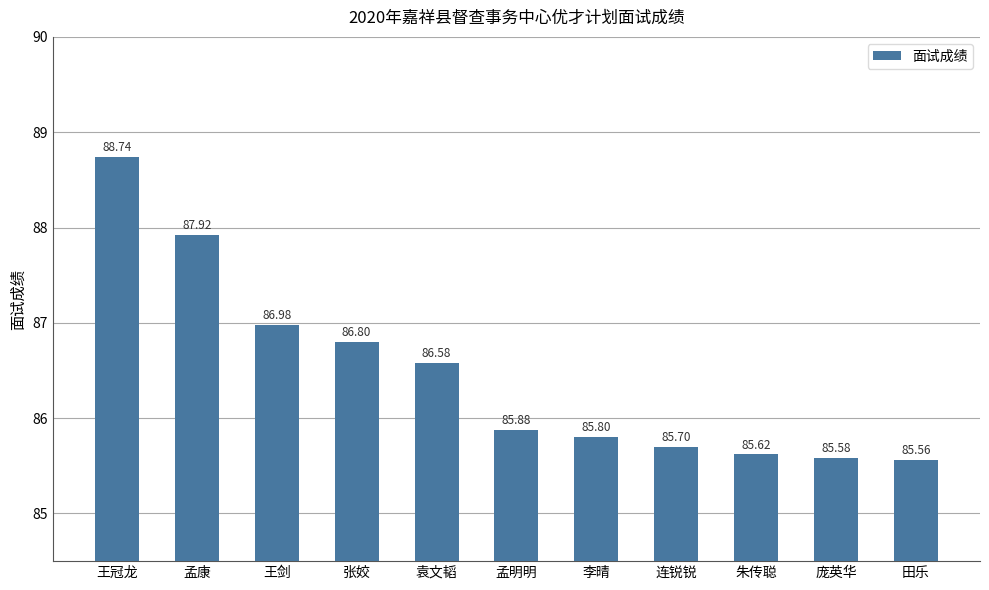

The chart shows a value of 133.3 at 朱传聪. True or false?

False